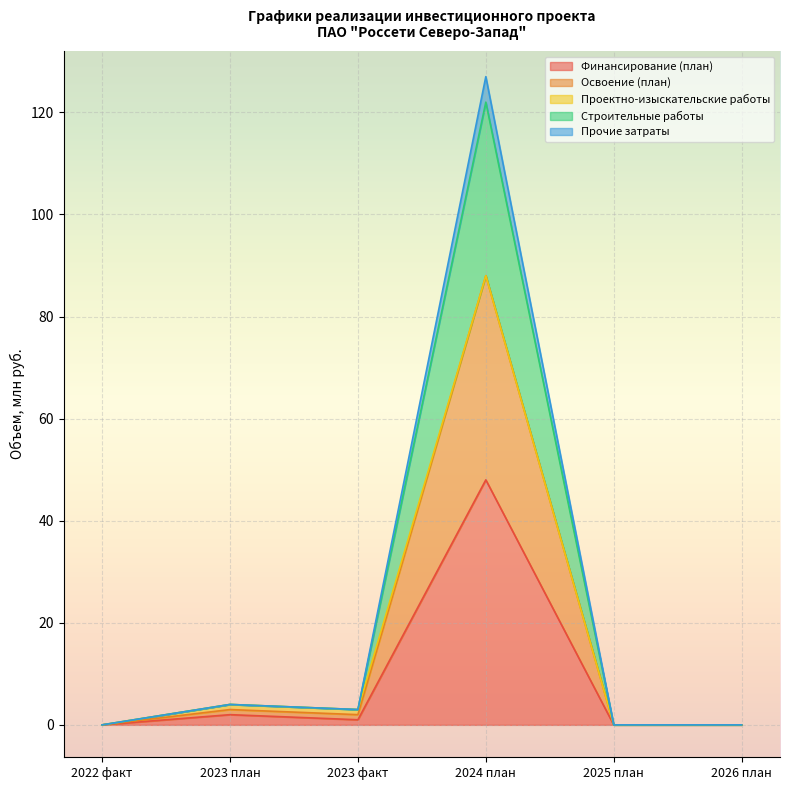

How many data points does each series have?

6